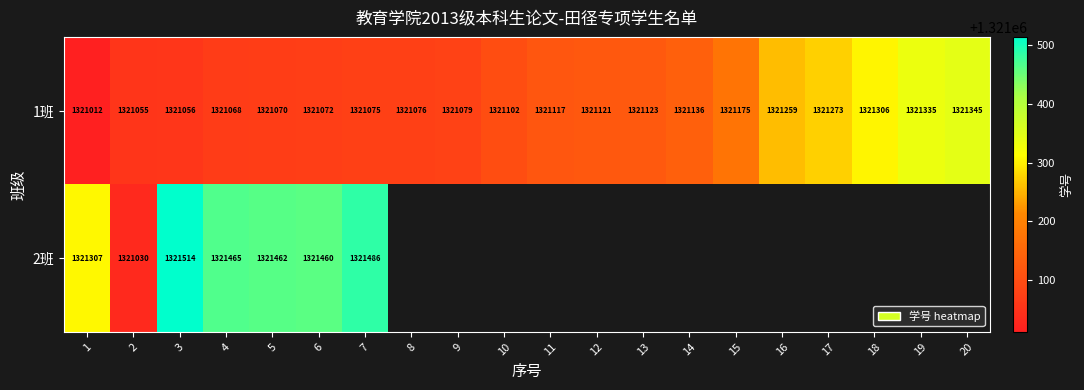

Which has a higher value, 2 or 14?

14